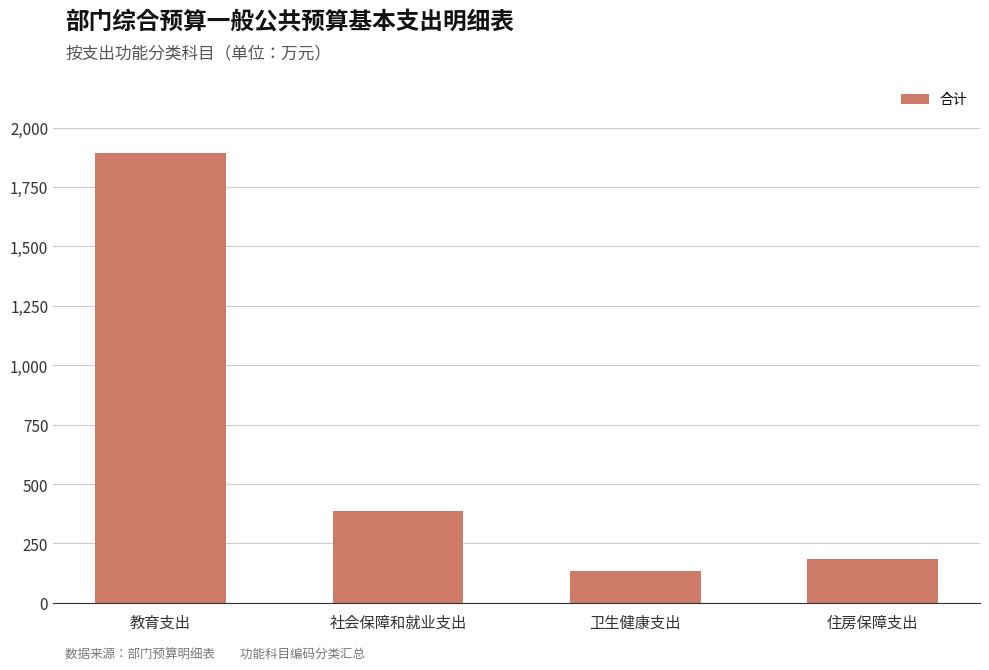

How many data points does each series have?

4